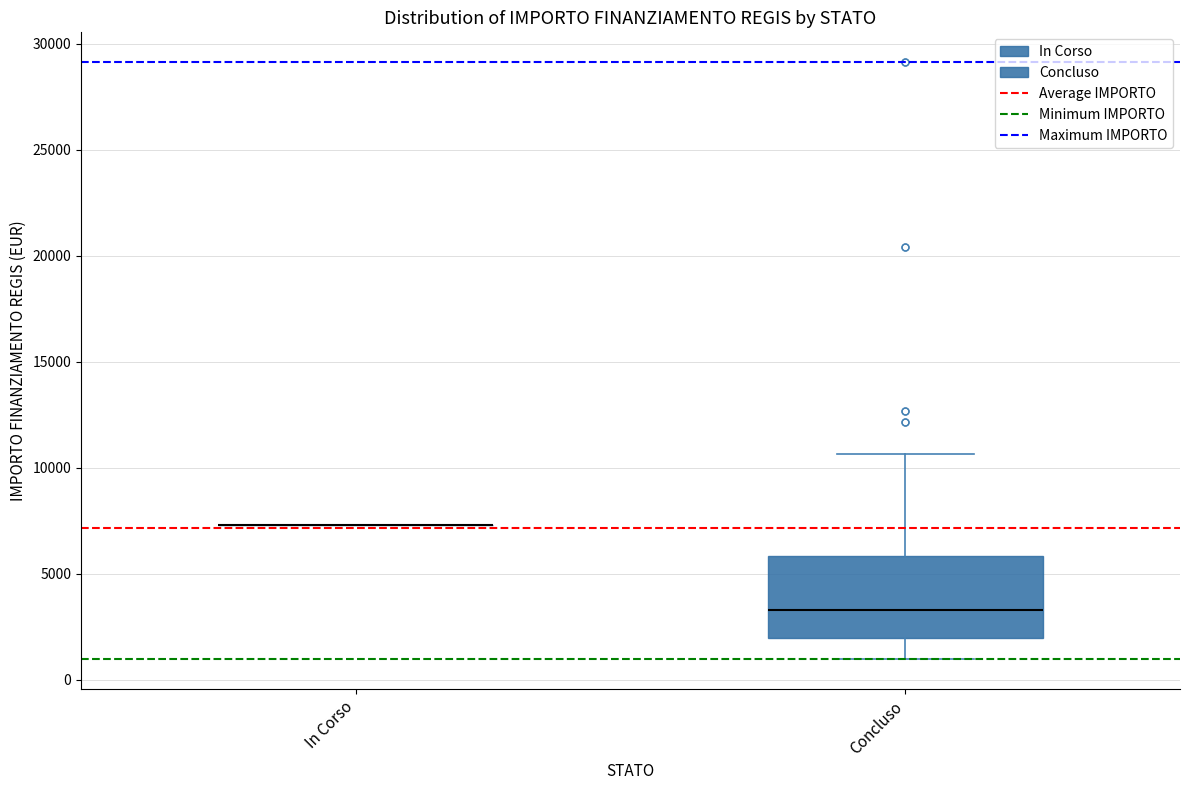

Reading left to right, transcribe this box plot: for each box, give where its median line is, the range the box spans, and where its two whiskers end, as read against the y-axis. The values are not printed on the chart, so give them approximately, as read against the axis.

In Corso: box collapsed to a line at 7500, whiskers 7500 to 7500
Concluso: median 3500, box 2000 to 6000, whiskers 1000 to 10500